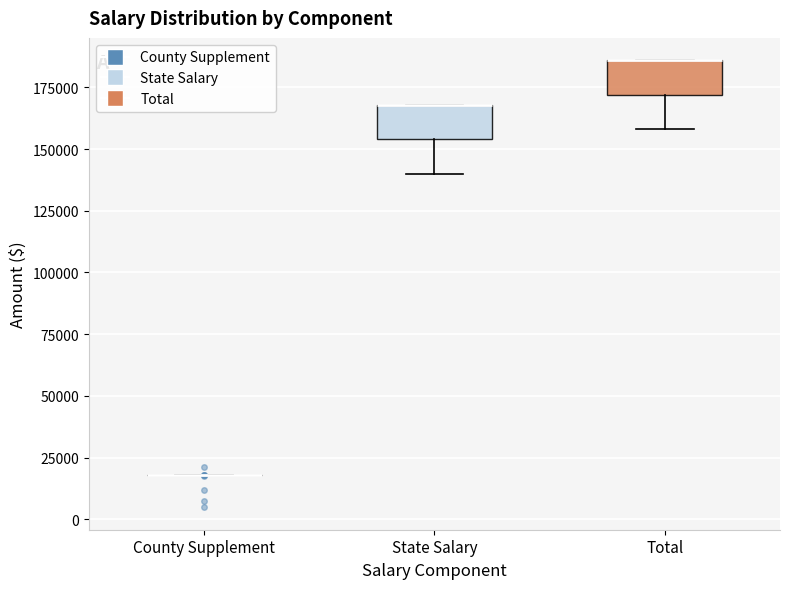

Reading left to right, transcribe this box plot: for each box, give where its median line is, the range the box spans, and where its two whiskers end, as read against the y-axis. The values are not printed on the chart, so give them approximately, as read against the axis.

County Supplement: box collapsed to a line at 20000, whiskers 20000 to 20000
State Salary: median 170000 (drawn on the box's upper edge), box 155000 to 170000, whiskers 140000 to 170000
Total: median 185000 (drawn on the box's upper edge), box 170000 to 185000, whiskers 160000 to 185000